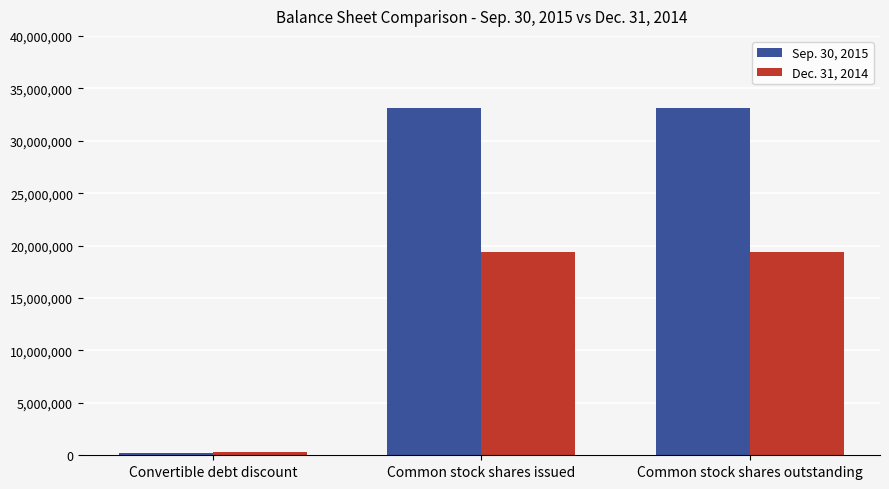

The Sep. 30, 2015 series shows 33139957 at Common stock shares outstanding. True or false?

True